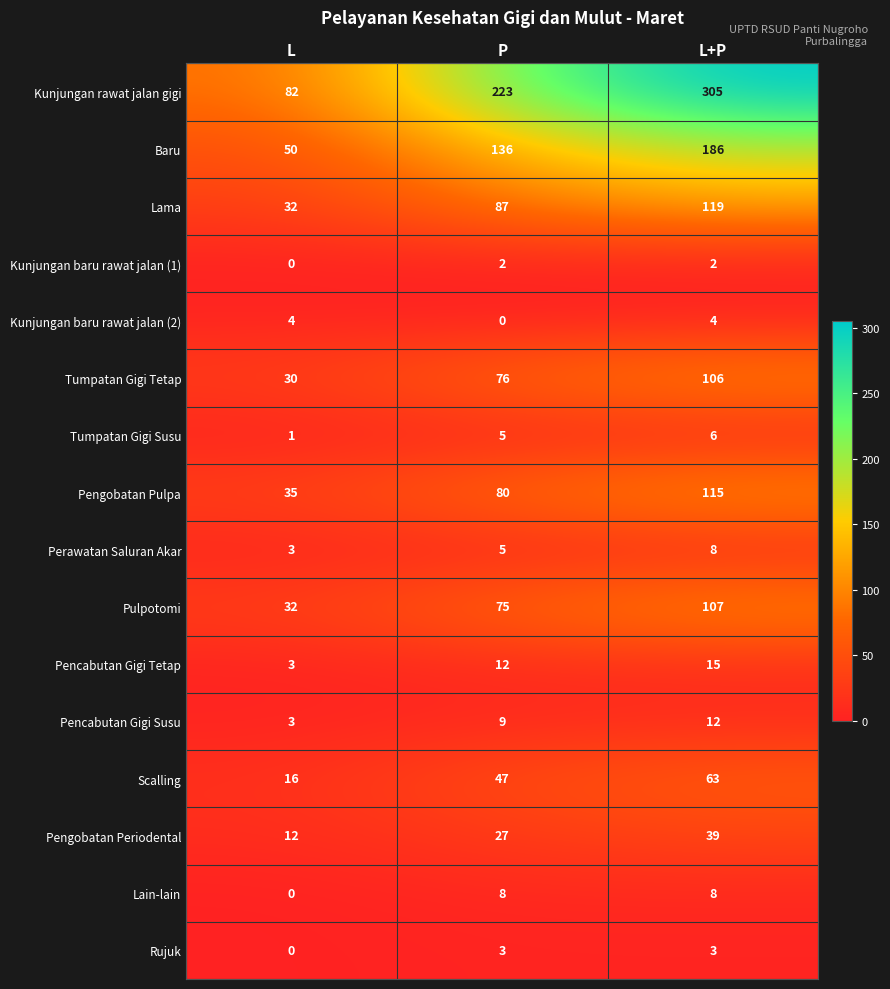

Which category has the highest value in the Tumpatan Gigi Tetap series?

L+P